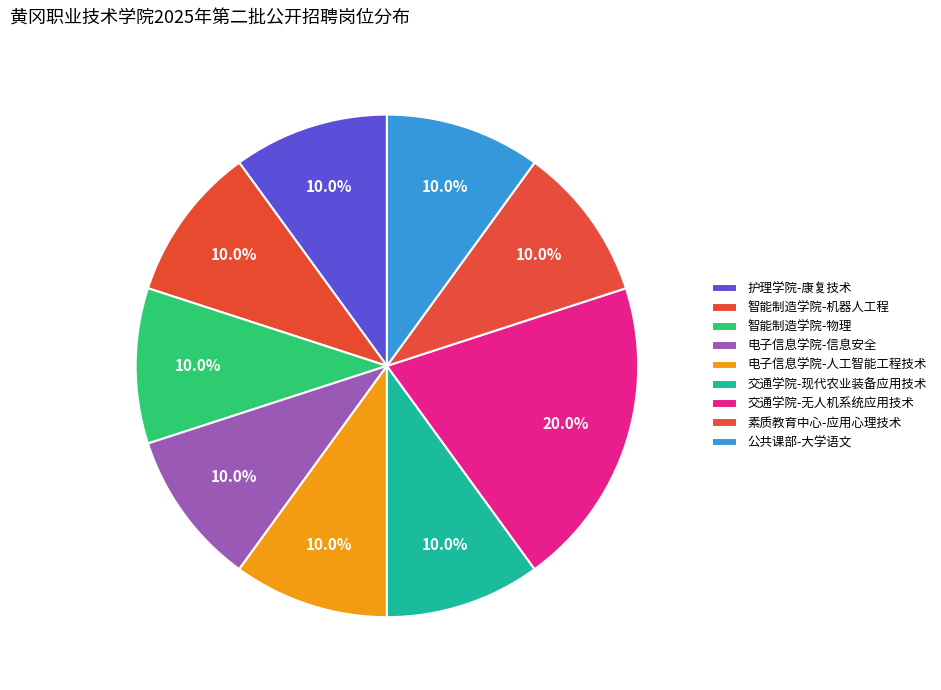

Is it true that 素质教育中心-应用心理技术 is 21% of the pie?

False